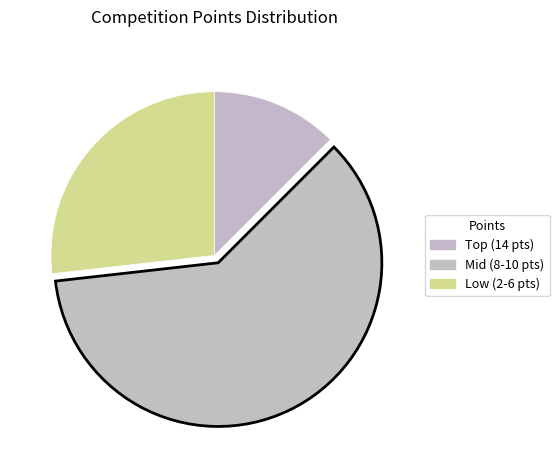

How many slices are in this pie chart?

3